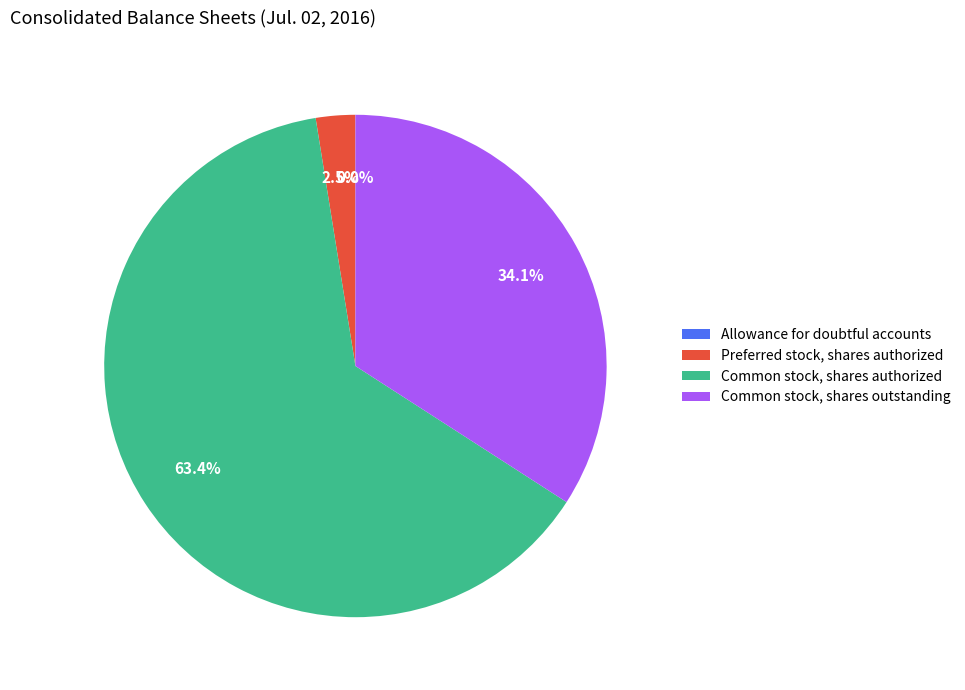

What is the largest slice in the pie chart?

Common stock, shares authorized